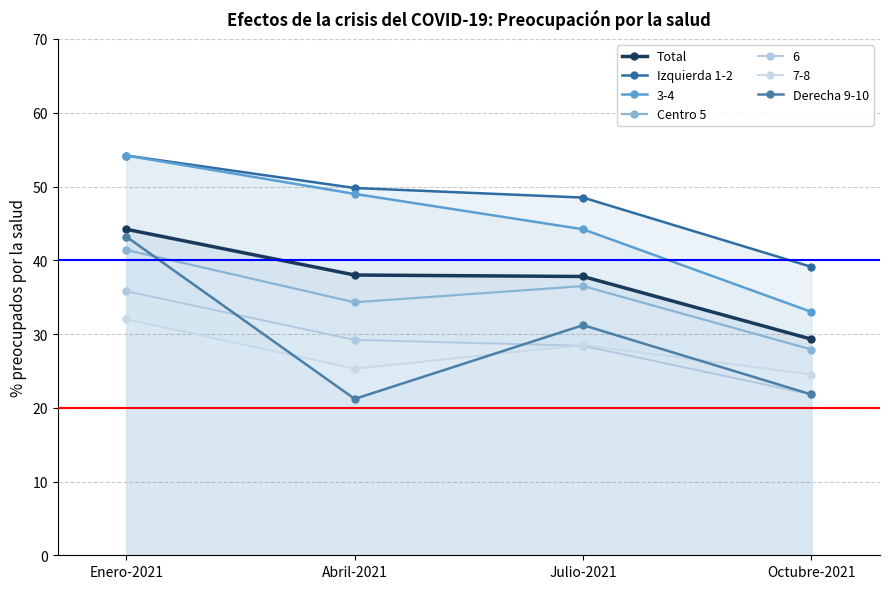

The value of Derecha 9-10 at Enero-2021 is 43.2. True or false?

True